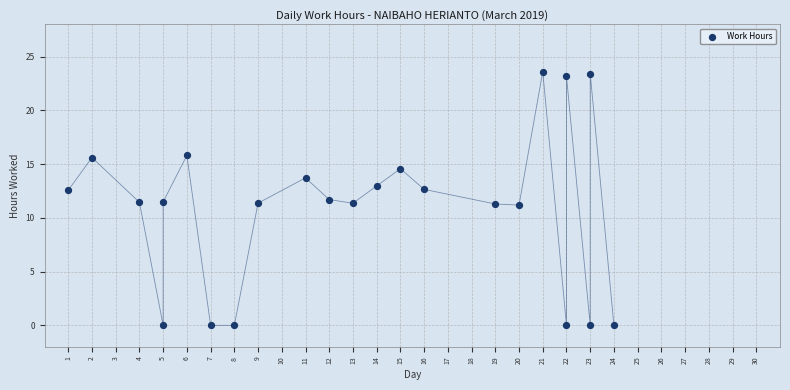

What is the range of X values (max minus min)?

23.0